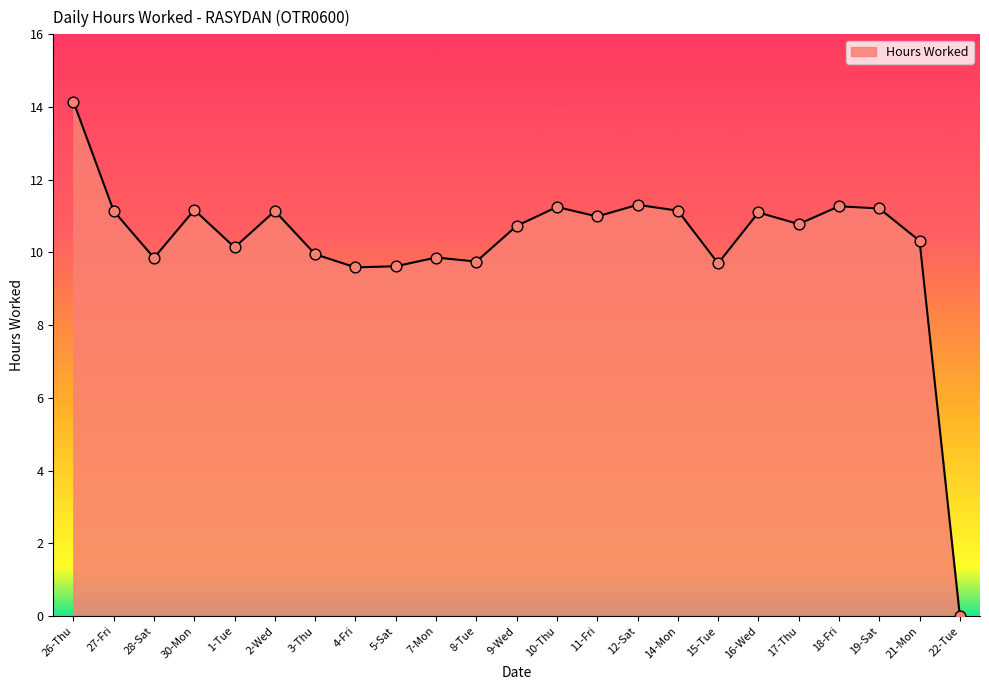

What is the change in value from 26-Thu to 4-Fri?

-4.6